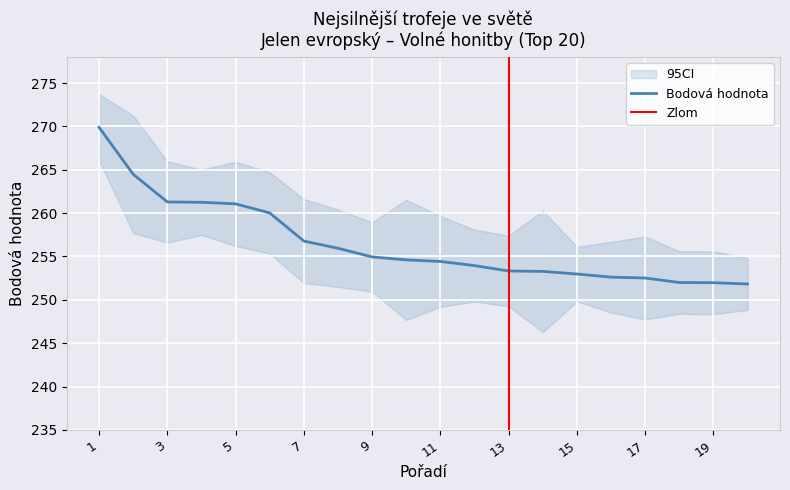

What value does the data have at 10?

254.6